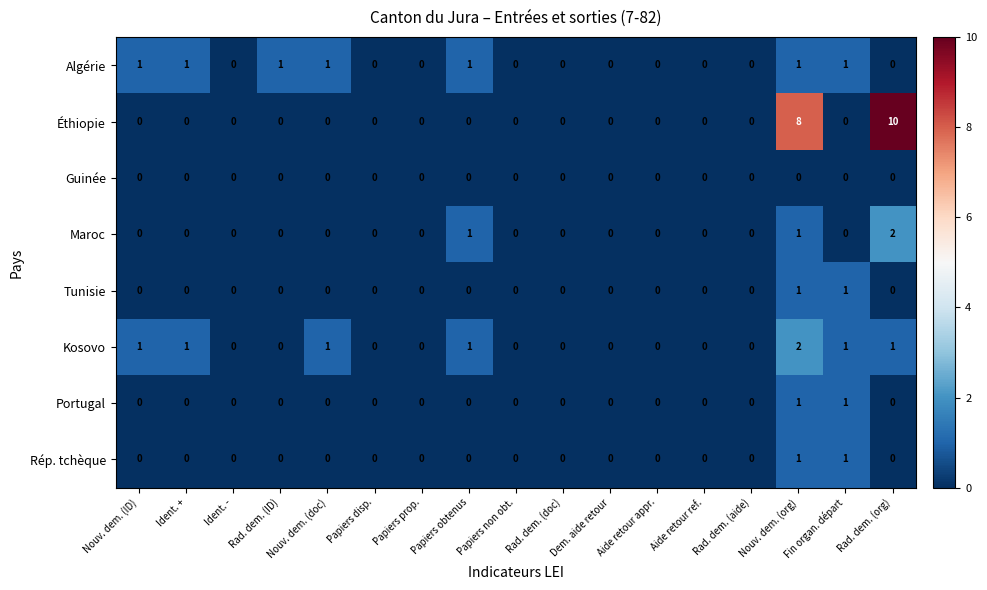

The Algérie series shows 1 at Rad. dem. (ID). True or false?

True